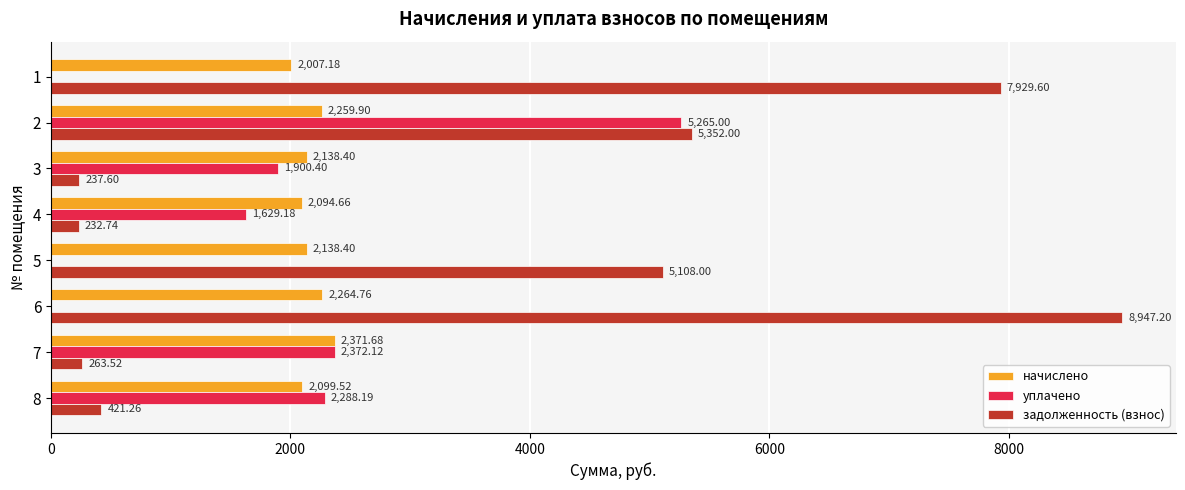

Is the value of задолженность (взнос) at 3 greater than the value of начислено at 4?

No